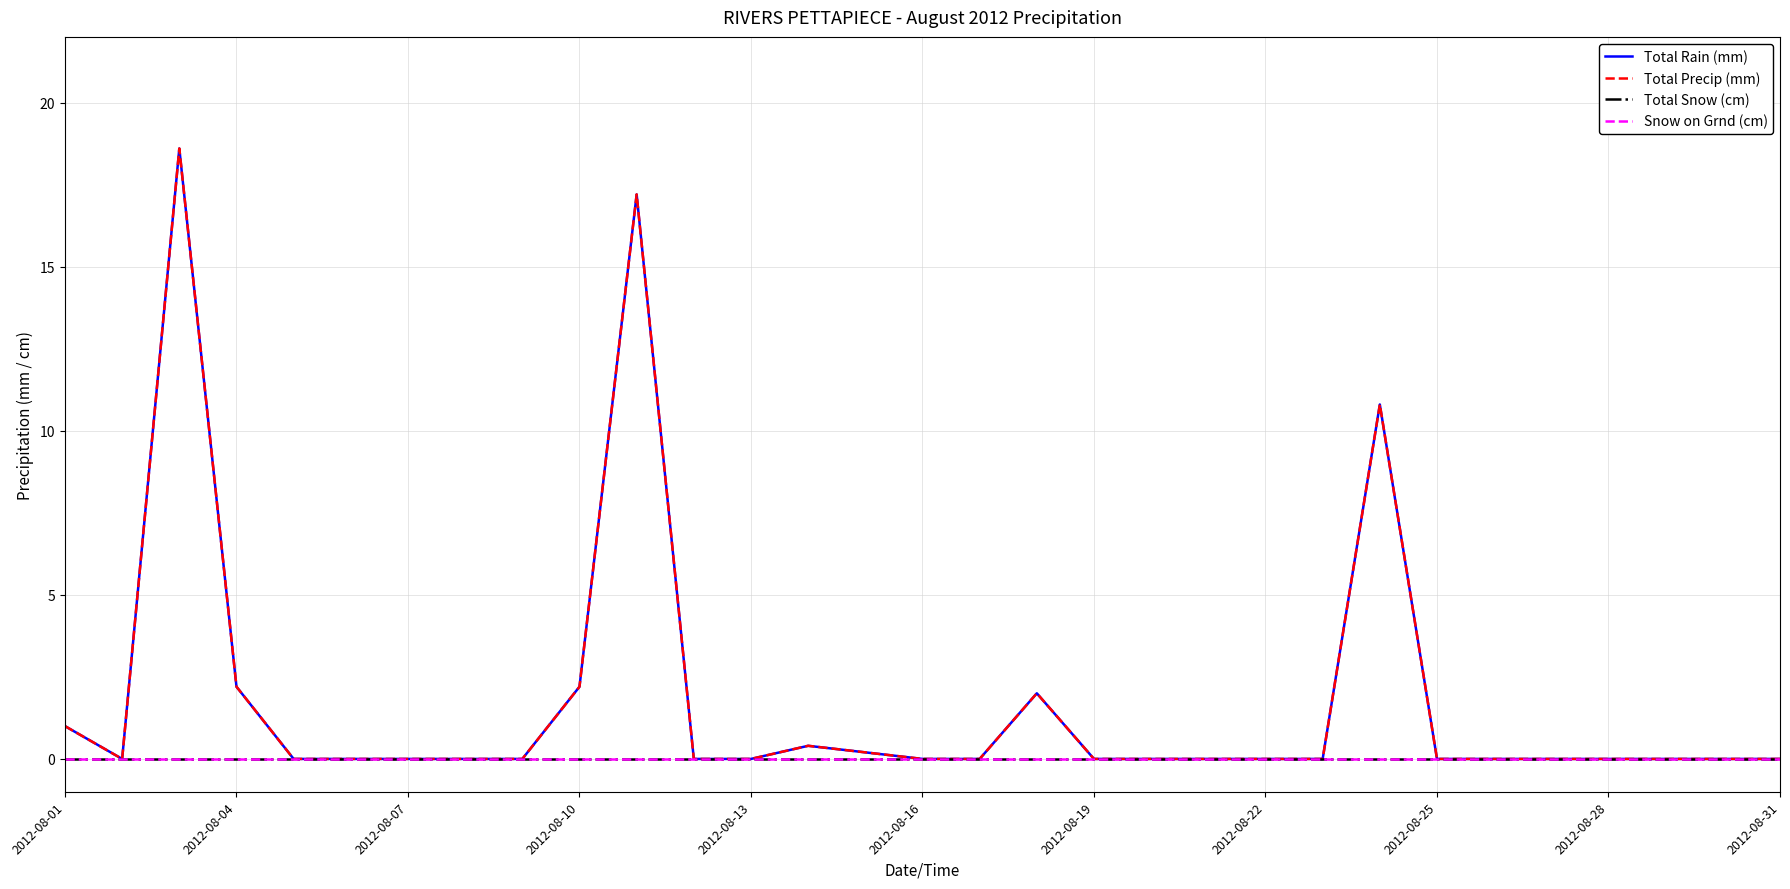

What is the difference between the maximum and minimum values in the Total Rain (mm) series?

18.6